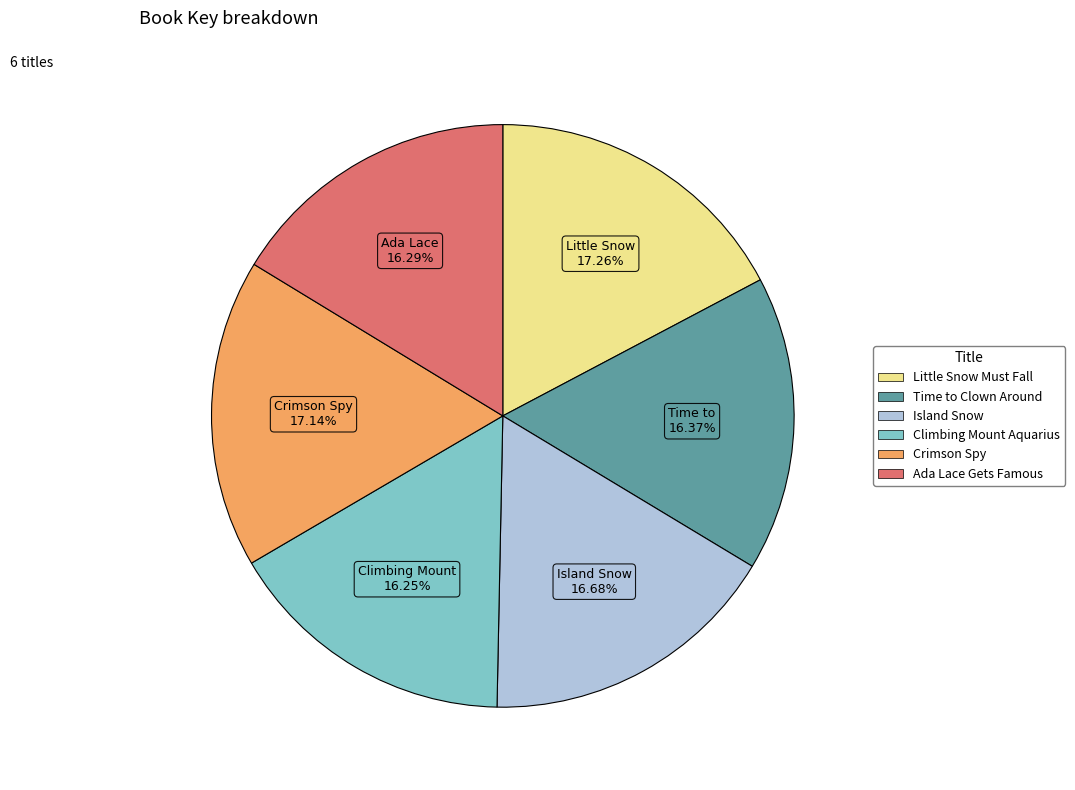

How many segments does this pie chart have?

6